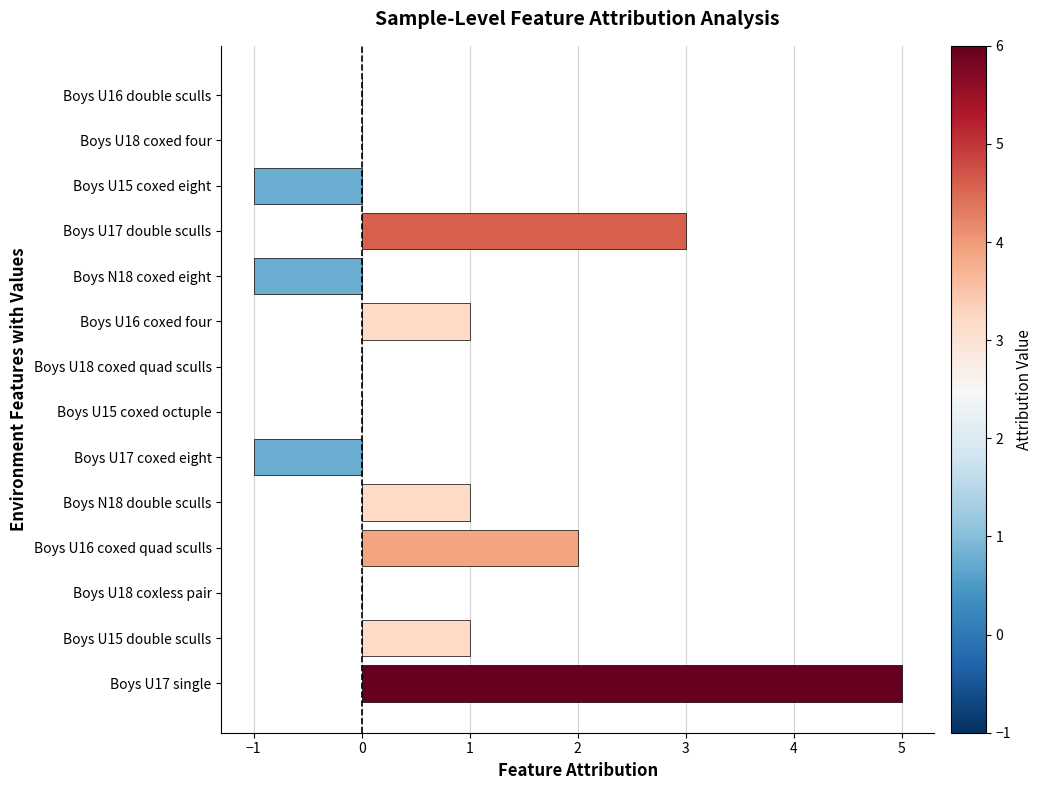

What is the average value?

1